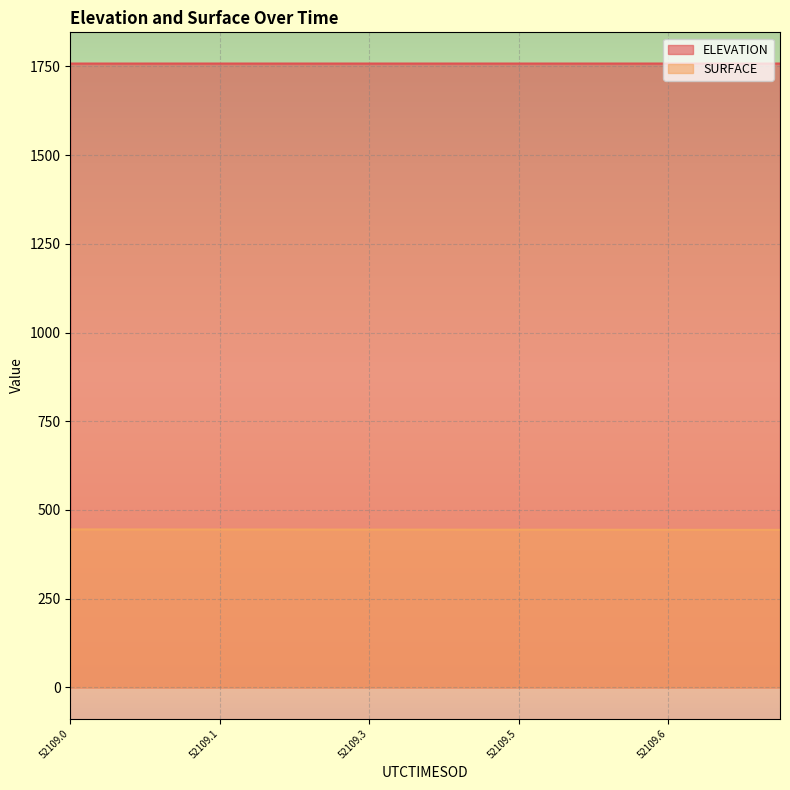

What are all the series names shown in the legend?

ELEVATION, SURFACE